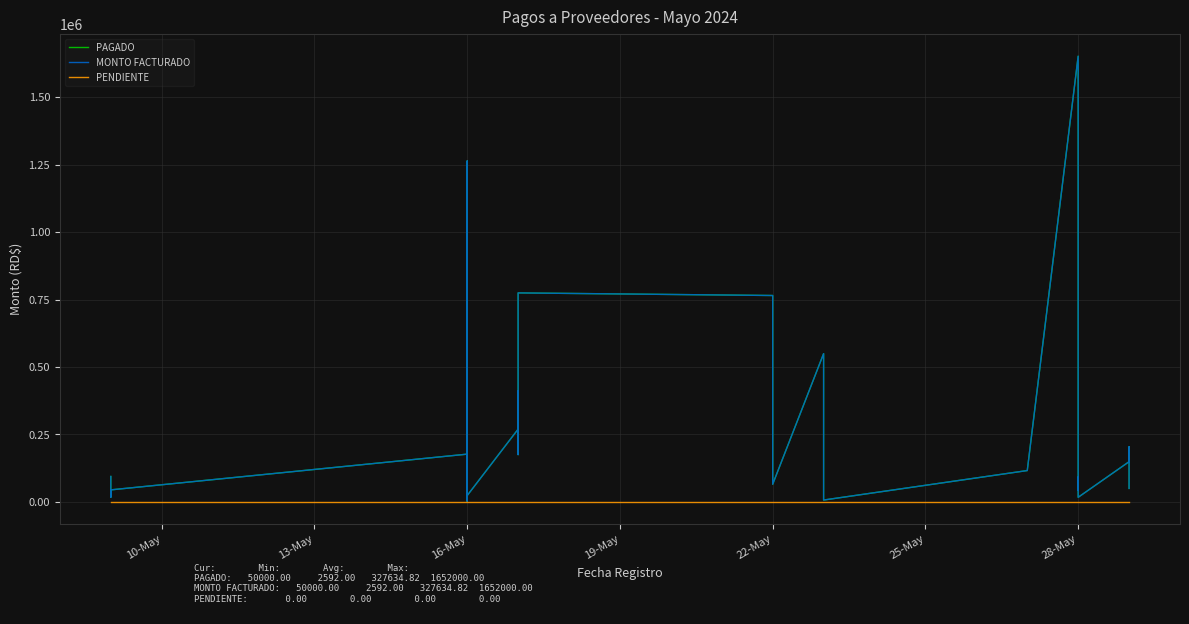

Reading right to left, extract all data points from this chart.

PAGADO: 50000.0	204140.0	149000.0	17037.9	91903.4	43342.0	188274.9	1652000.0	116171.0	6844.0	549526.0	65450.0	765000.0	774670.0	175423.5	410624.7	269700.8	23600.0	1037001.7	443200.0	2592.0	213735.0	1263575.3	177000.0	44603.6	17537.8	94186.5
MONTO FACTURADO: 50000.0	204140.0	149000.0	17037.9	91903.4	43342.0	188274.9	1652000.0	116171.0	6844.0	549526.0	65450.0	765000.0	774670.0	175423.5	410624.7	269700.8	23600.0	1037001.7	443200.0	2592.0	213735.0	1263575.3	177000.0	44603.6	17537.8	94186.5
PENDIENTE: 0.0	0.0	0.0	0.0	0.0	0.0	0.0	0.0	0.0	0.0	0.0	0.0	0.0	0.0	0.0	0.0	0.0	0.0	0.0	0.0	0.0	0.0	0.0	0.0	0.0	0.0	0.0